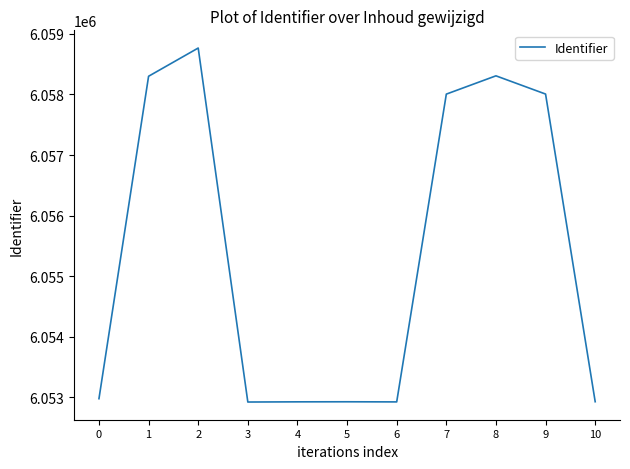

Does the chart display data point markers on the line(s)?

No